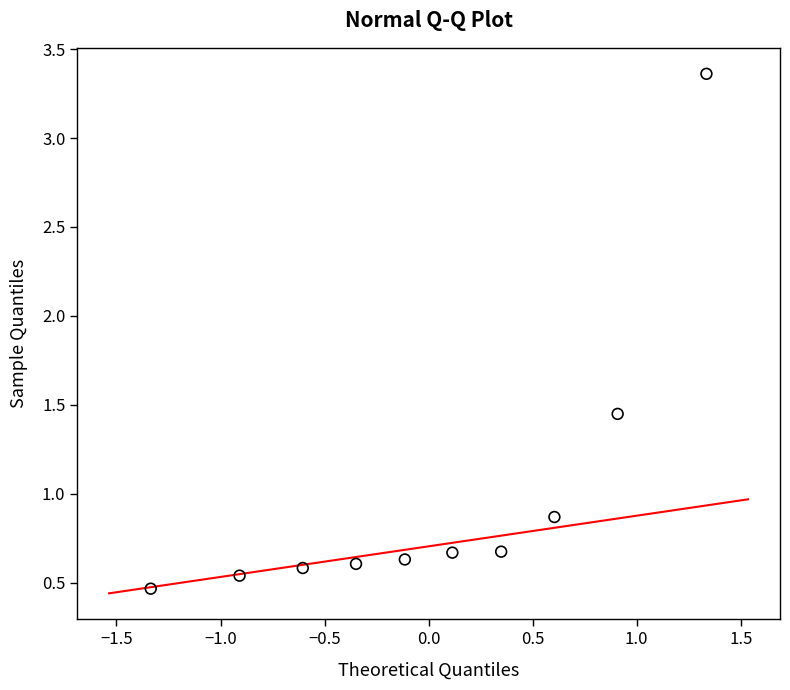

What is the range of Y values (max minus min)?

2.9